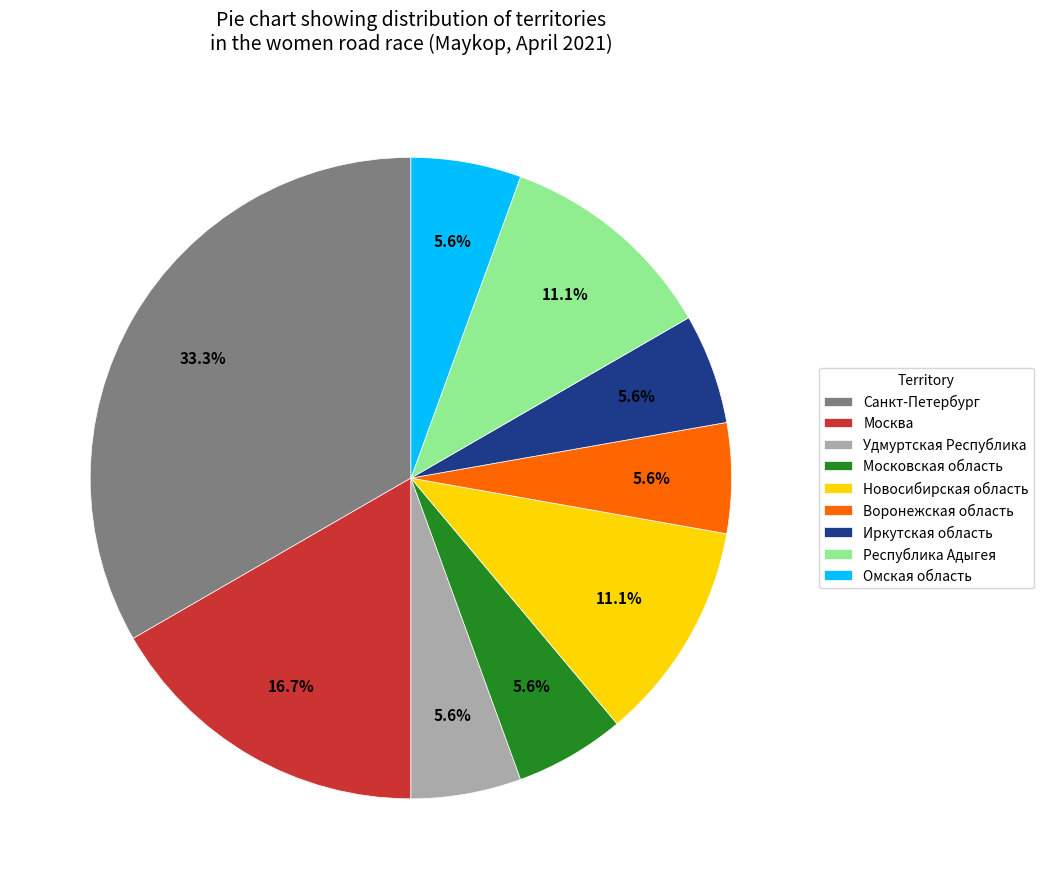

How many slices are in this pie chart?

9